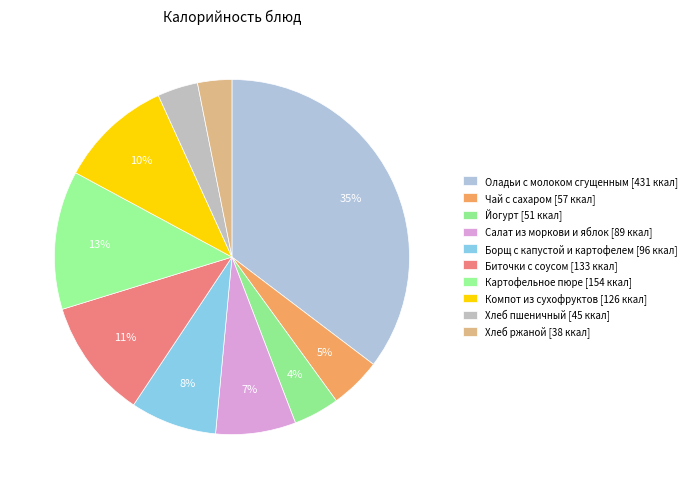

To the nearest percent, what percentage of the pie is Чай с сахаром?

5%